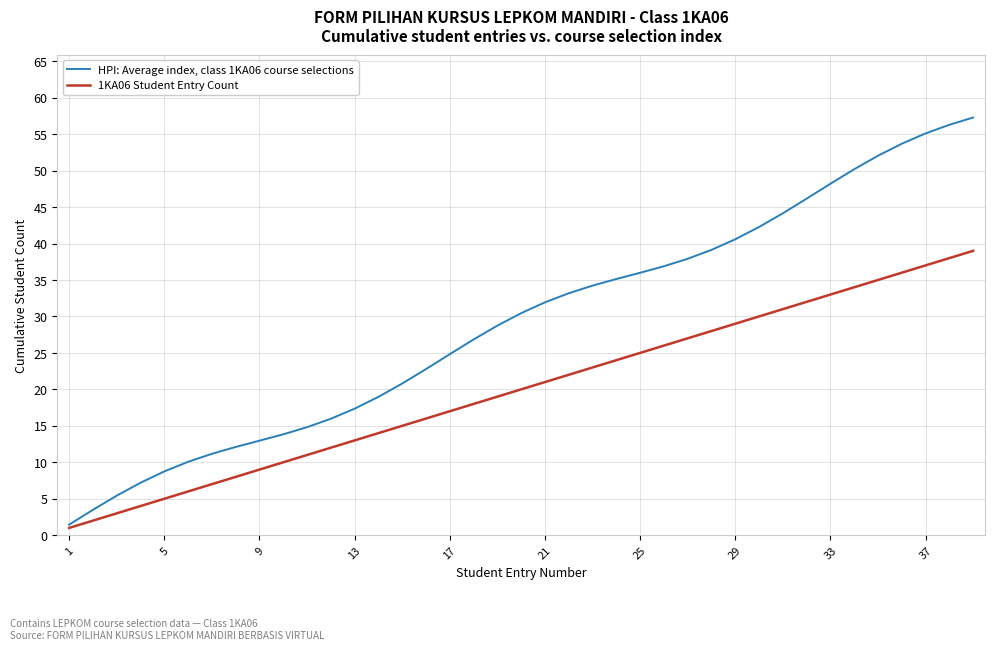

What is the highest value of the HPI: Average index, class 1KA06 course selections series?

57.3